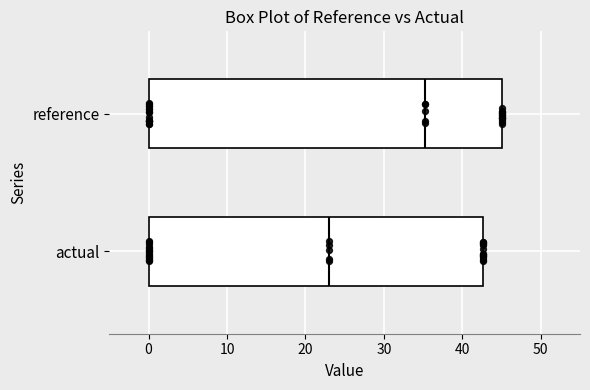

Where is the right edge of the box for reference on the x-axis? The values are not printed on the chart, so give them approximately, as read against the axis.

45